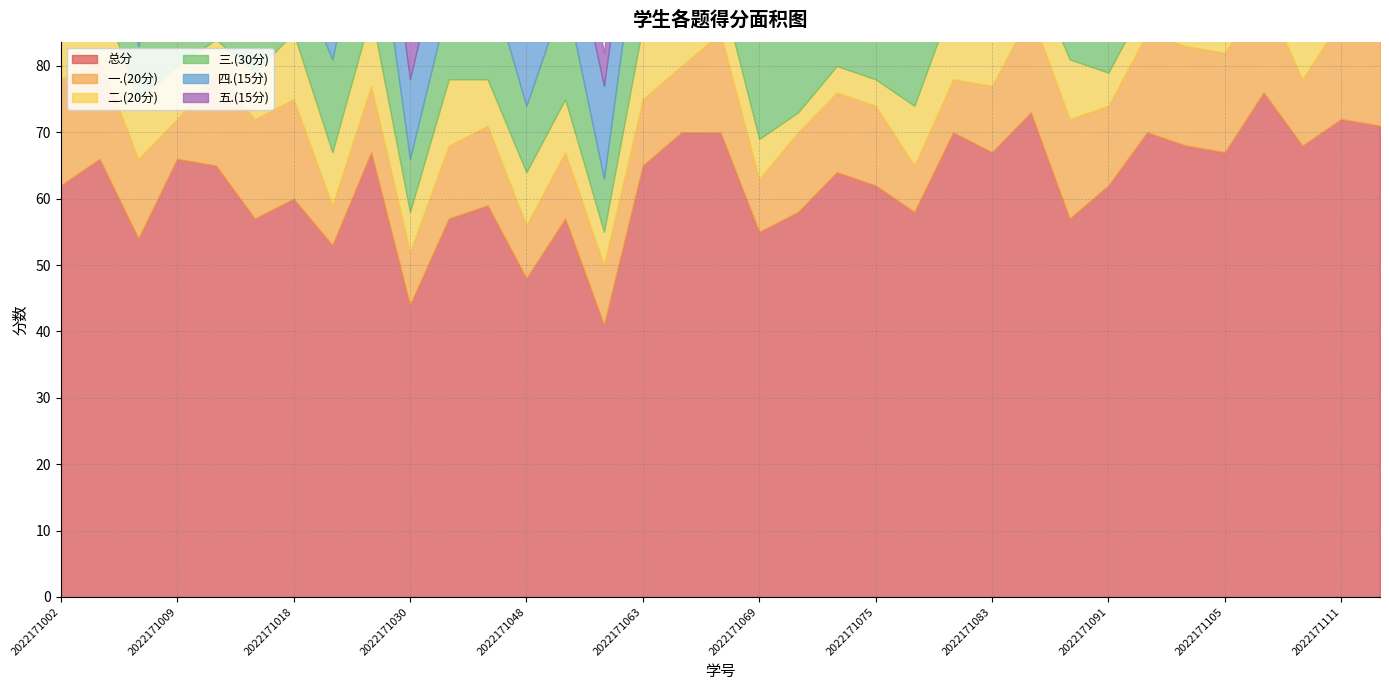

How many data points in 四.(15分) are above 14?

1